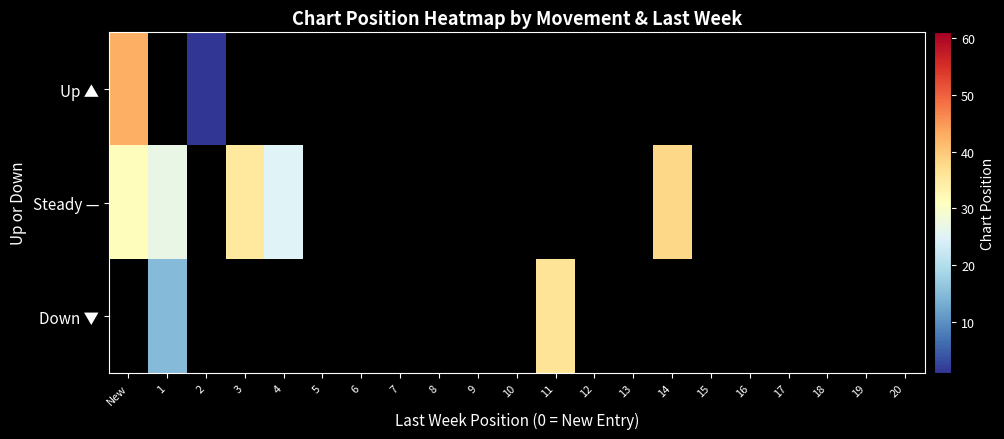

Is the value of Steady — at 14 greater than the value of Up ▲ at 6?

No